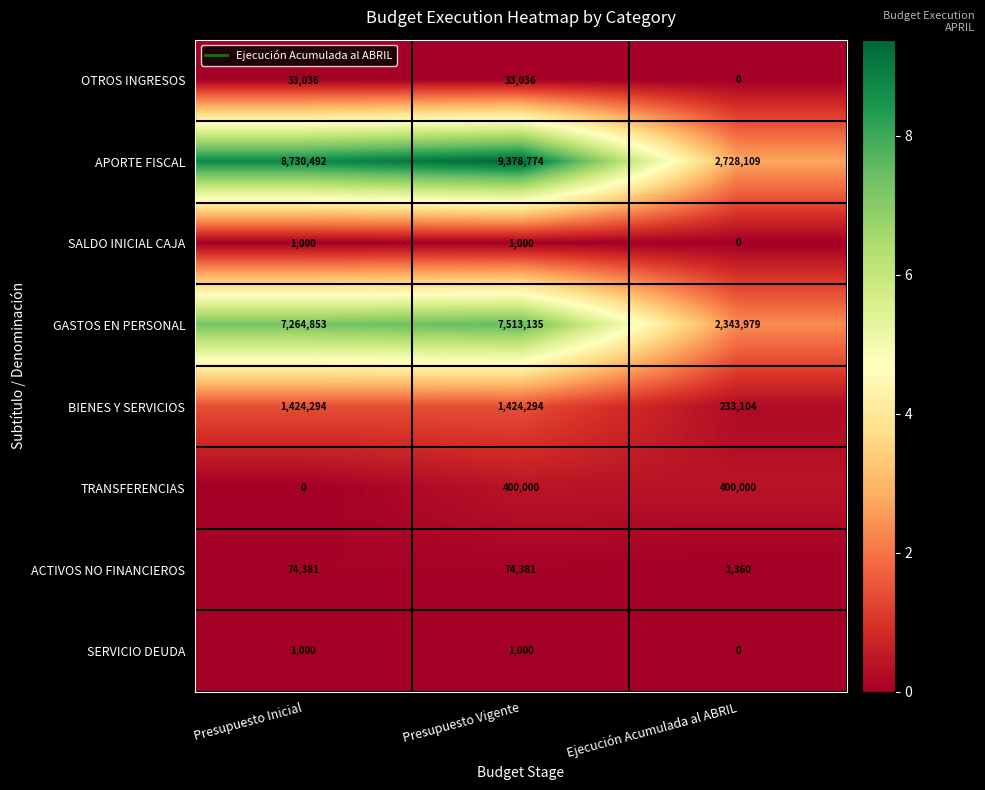

What is the total value across all series at Presupuesto Inicial?

17529056